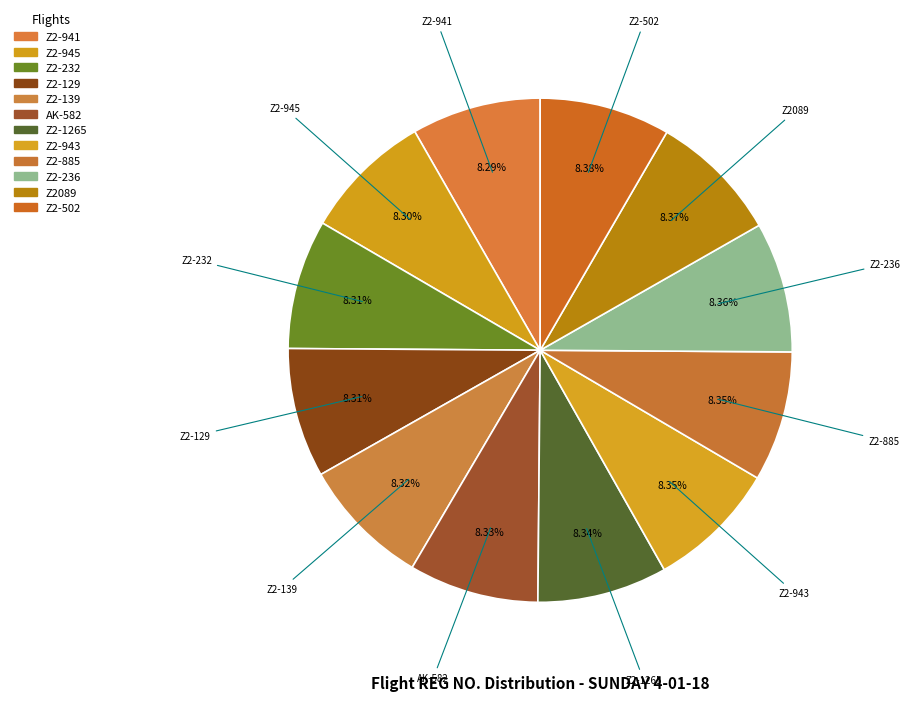

Combined, do Z2-236 and Z2-945 account for over 50%?

No